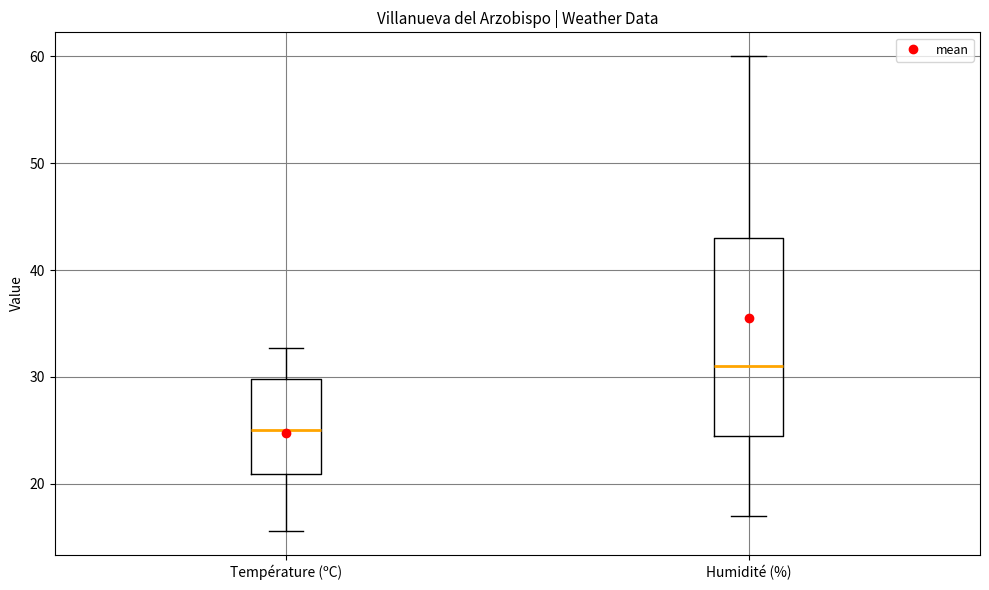

Reading left to right, read every box against the y-axis: the position of its median line, the range the box covers, and the ends of its whiskers. The values are not printed on the chart, so give them approximately, as read against the axis.

Température (ºC): median 25, box 21 to 30, whiskers 16 to 33
Humidité (%): median 31, box 25 to 43, whiskers 17 to 60